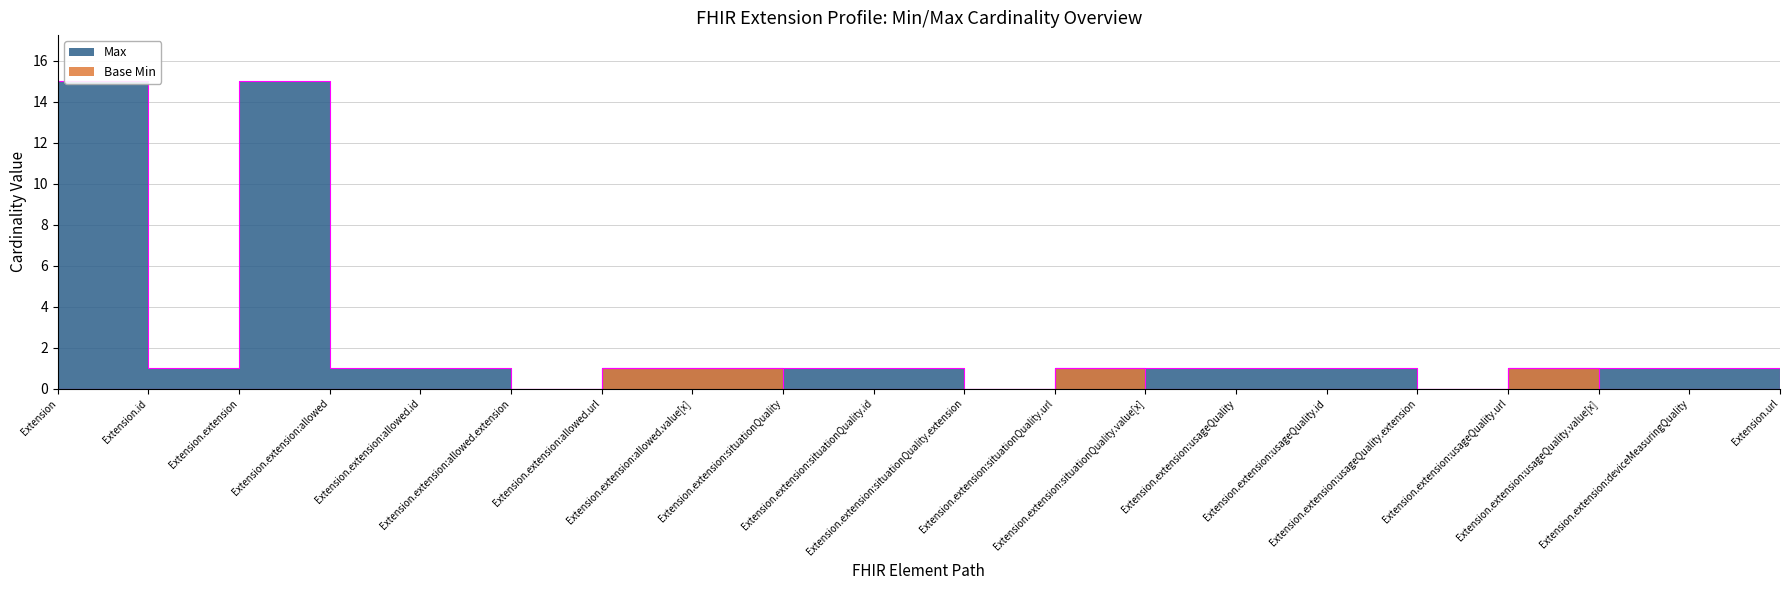

What position from the right is Extension.extension:usageQuality?

7